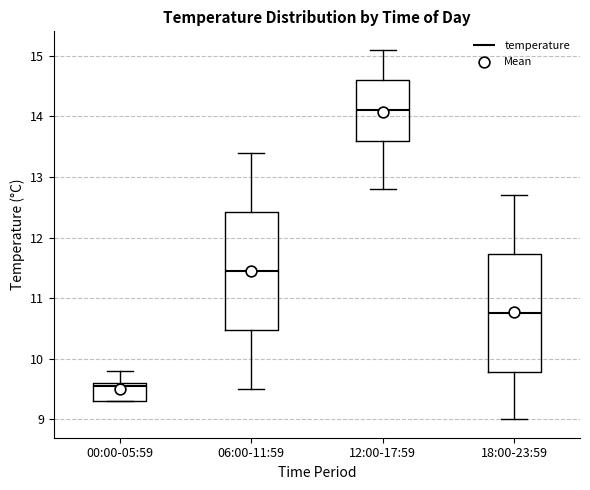

Reading left to right, read every box against the y-axis: the position of its median line, the range the box covers, and the ends of its whiskers. The values are not printed on the chart, so give them approximately, as read against the axis.

00:00-05:59: median 9.6 (just below the box's upper edge), box 9.3 to 9.6, whiskers 9.3 to 9.8
06:00-11:59: median 11.5, box 10.5 to 12.4, whiskers 9.5 to 13.4
12:00-17:59: median 14.1, box 13.6 to 14.6, whiskers 12.8 to 15.1
18:00-23:59: median 10.8, box 9.8 to 11.7, whiskers 9.0 to 12.7